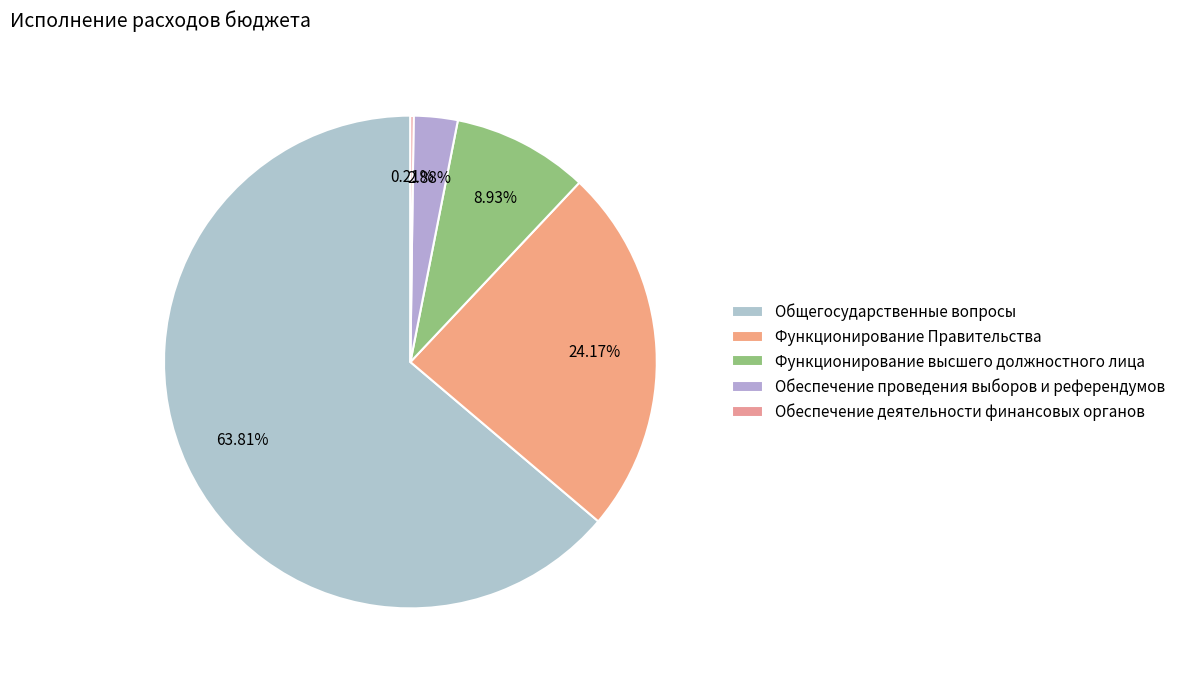

How many segments does this pie chart have?

5